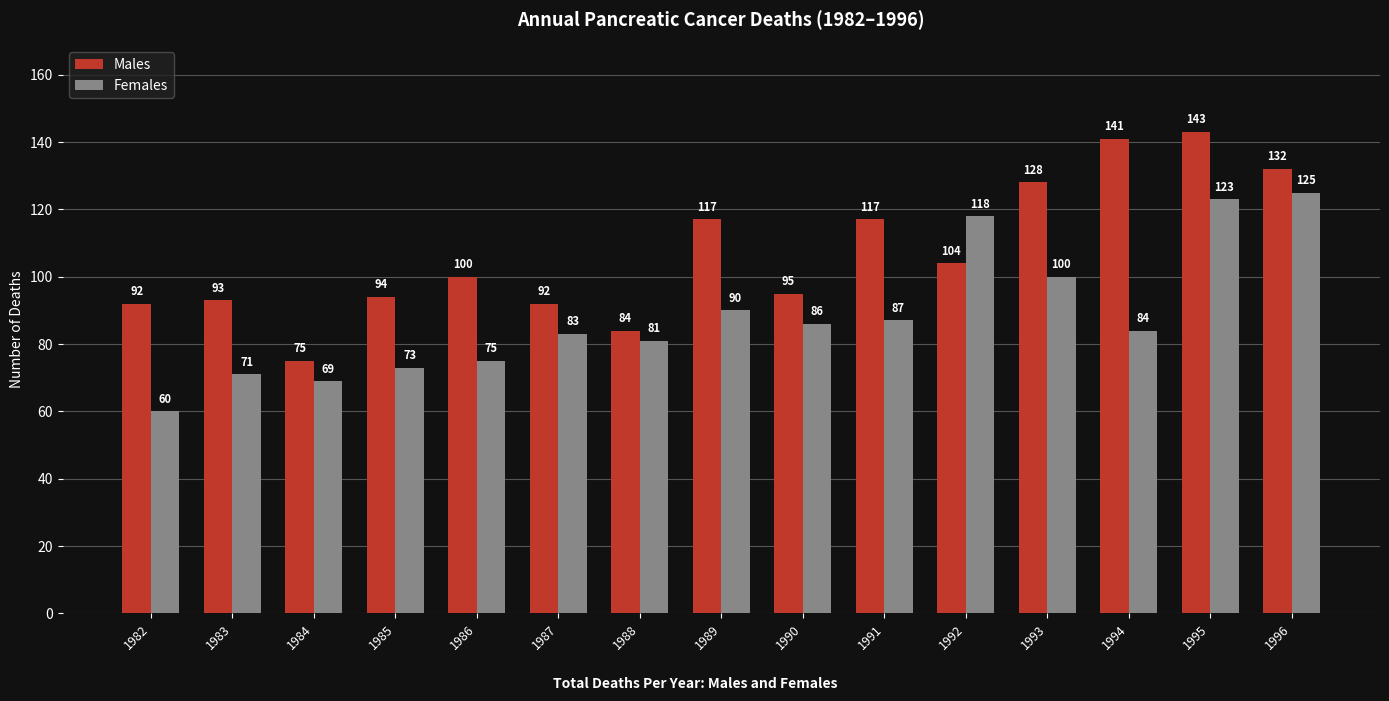

How many data points in Females are less than 84?

7